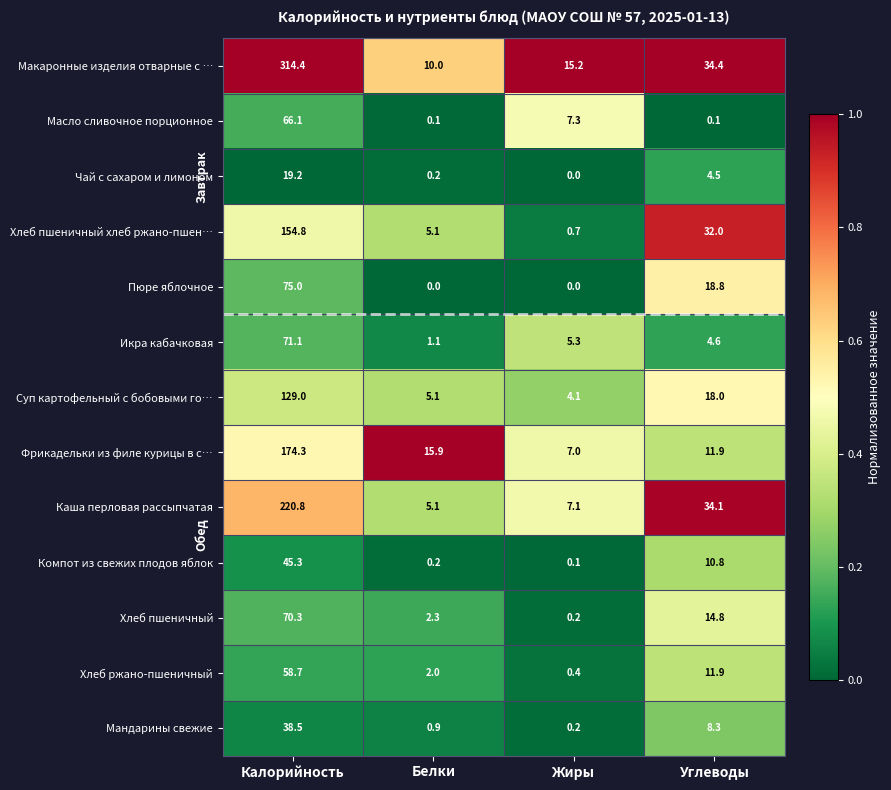

Is it true that Хлеб ржано-пшеничный equals 58.7 at Калорийность?

True